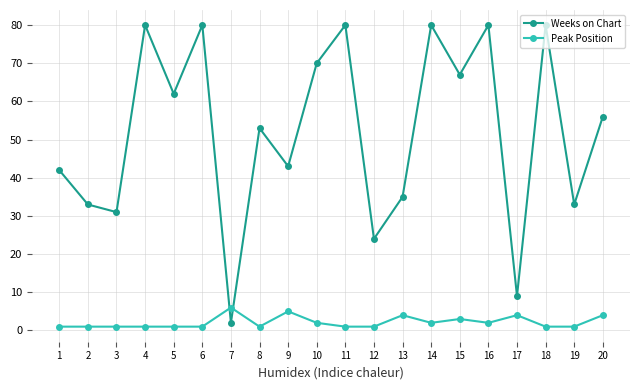

True or false: Peak Position and Weeks on Chart cross at least once.

True